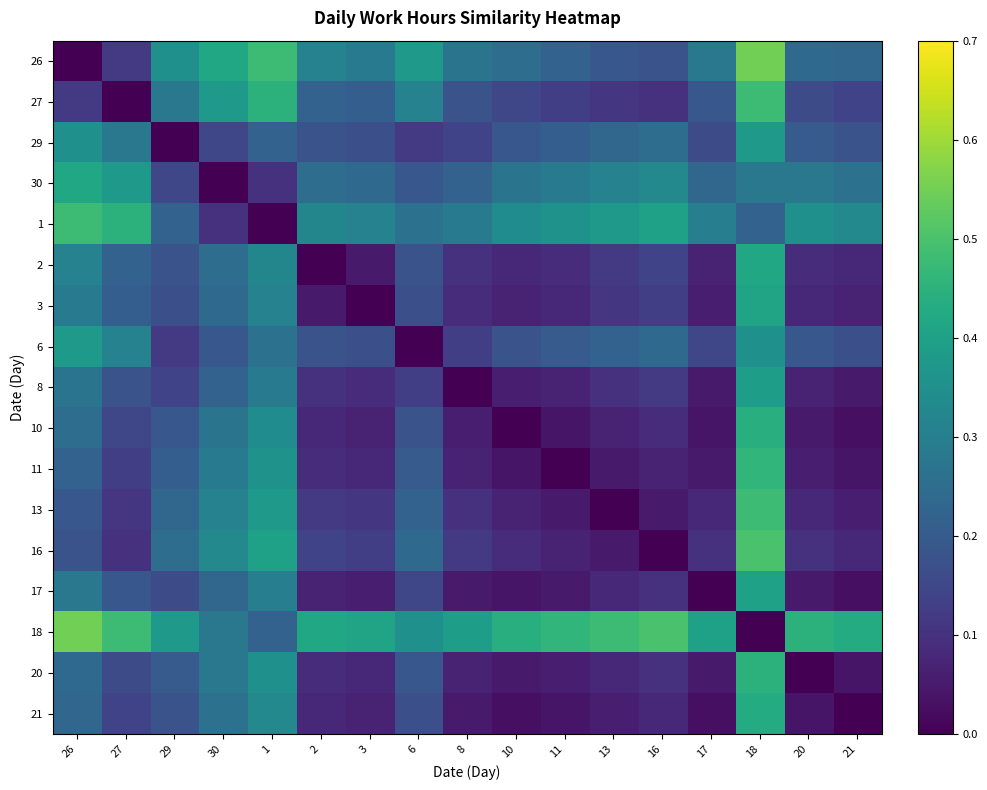

What is the total value across all series at 30?

4.2